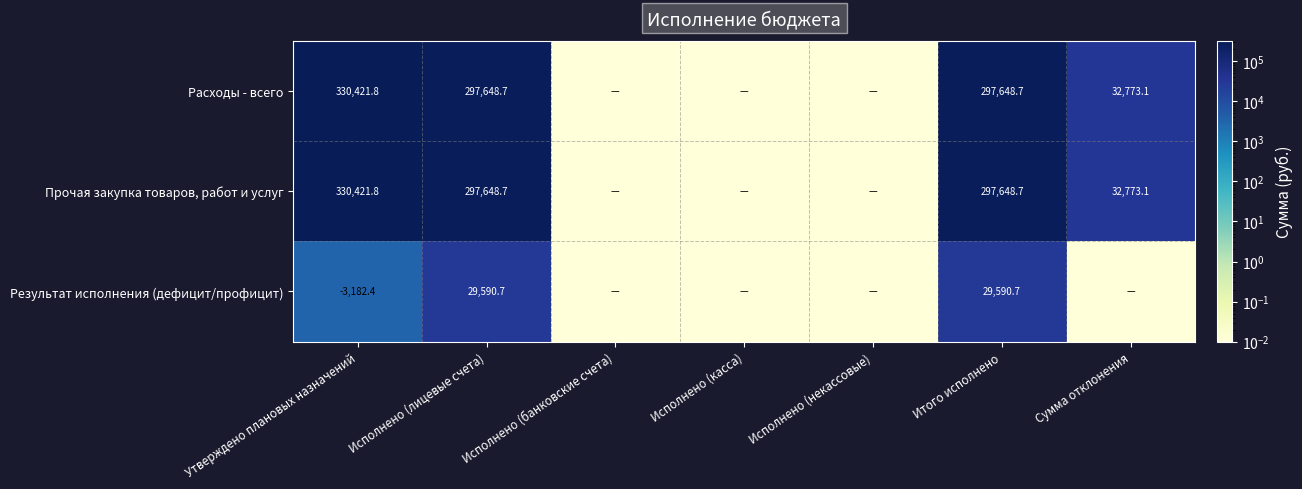

How many data points in Прочая закупка товаров, работ и услуг are above 32773?

4